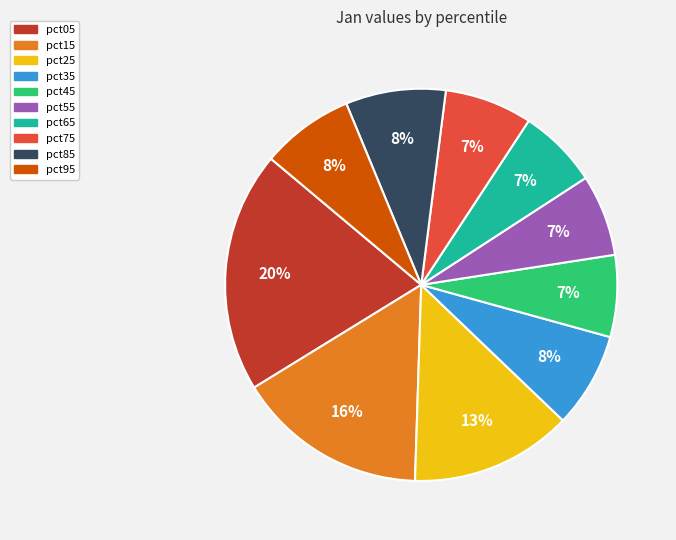

To the nearest percent, what is the average slice percentage?

10%